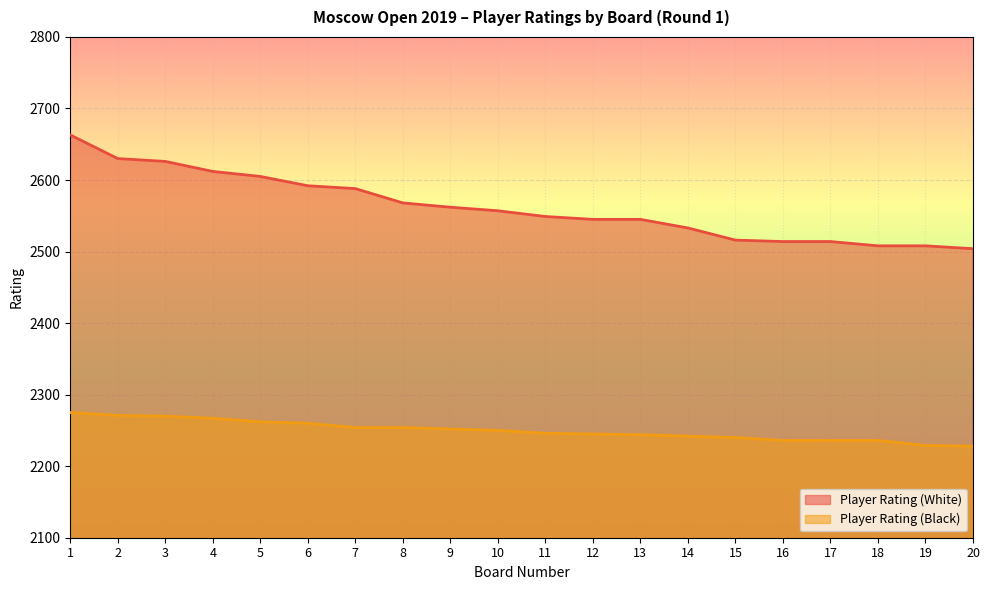

What is the maximum value for Player Rating (White)?

2663